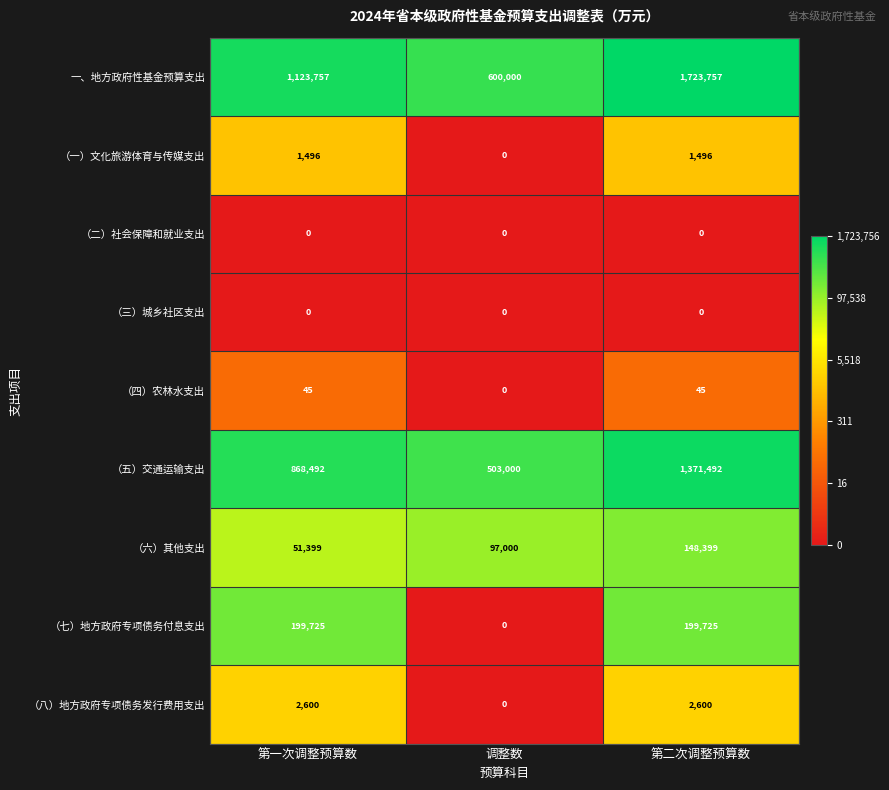

What is the spread (max minus min) of values at 第二次调整预算数?

1723757